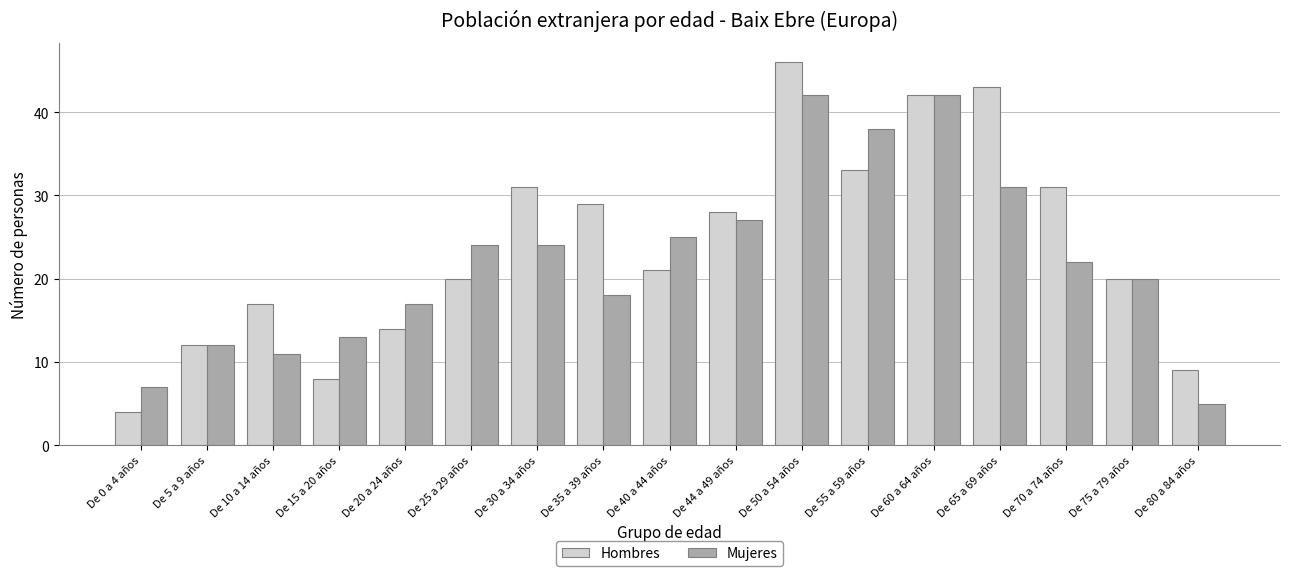

What is the minimum value shown in the chart?

4